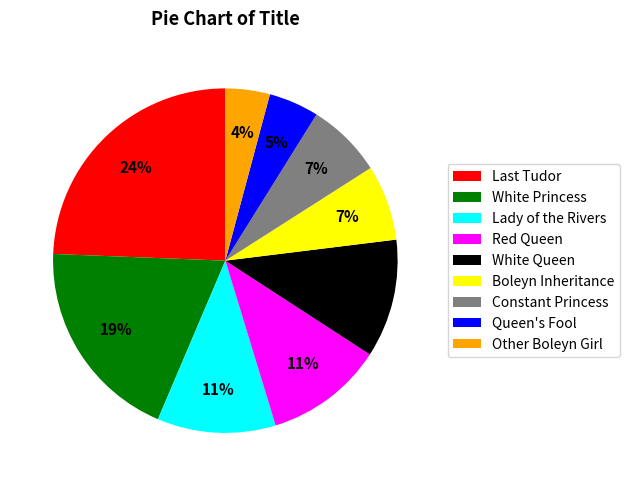

What percentage is the Queen's Fool slice, to the nearest percent?

5%